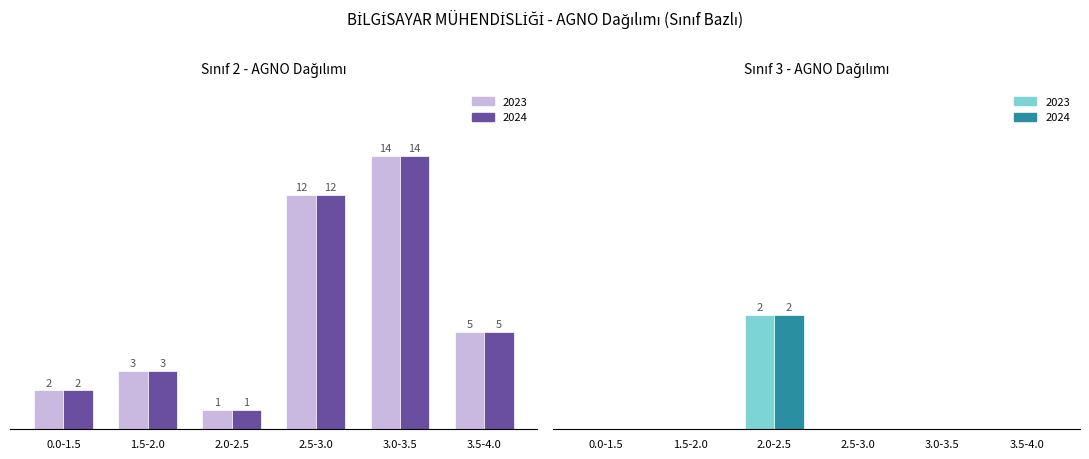

Rank the series at 3.5-4.0 from lowest to highest value.

Sınıf 3, Sınıf 3 (2023), Sınıf 3 (2024), Sınıf 2